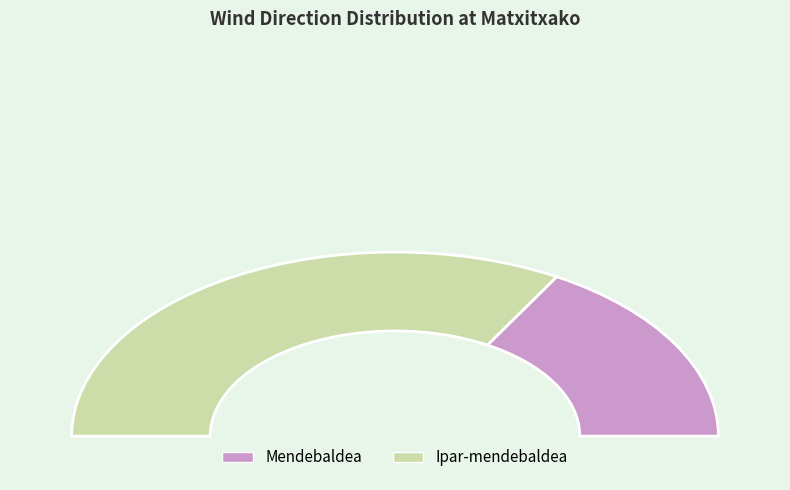

Which slice is the largest?

Ipar-mendebaldea